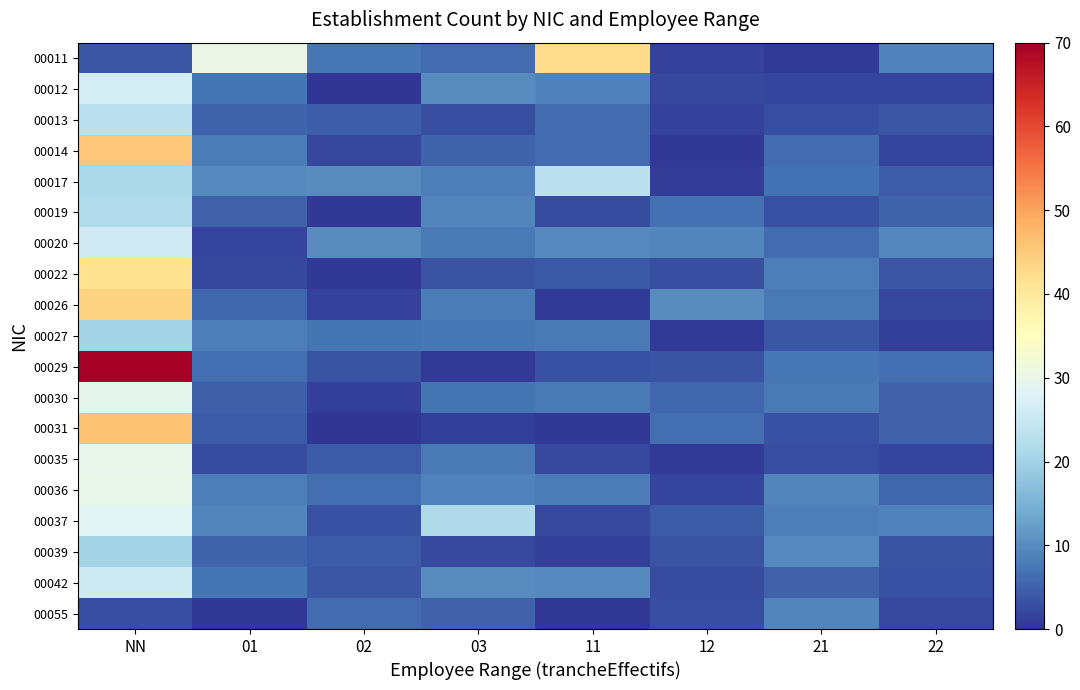

At how many categories does at least one series exceed 28?

3